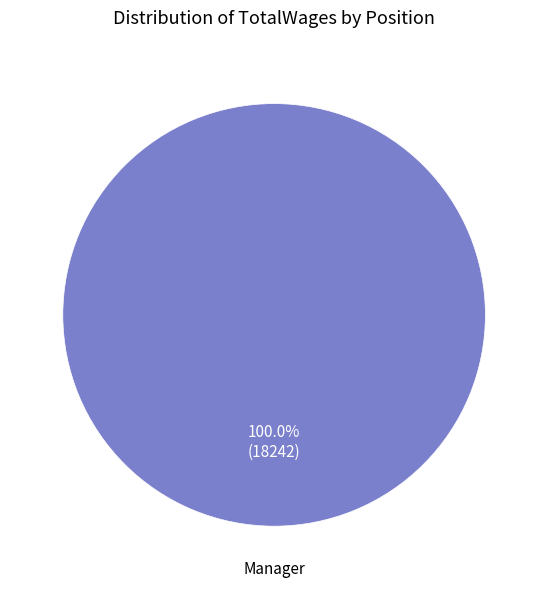

How many slices are in this pie chart?

1